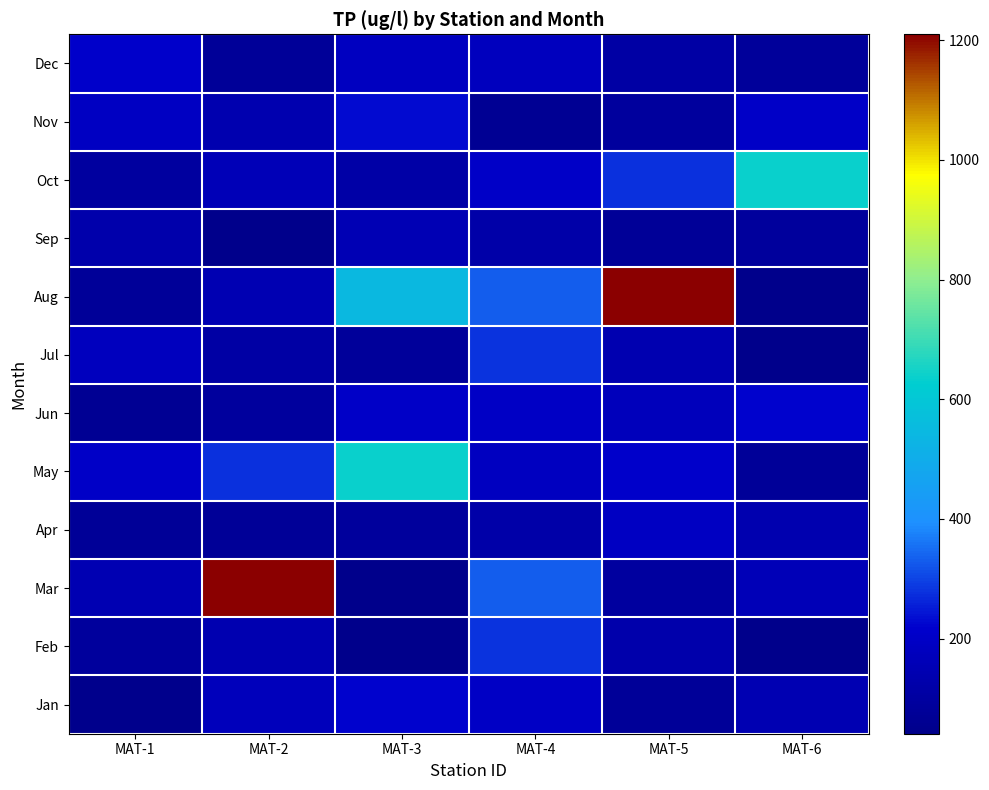

Which label corresponds to the smallest value in the chart?

MAT-3